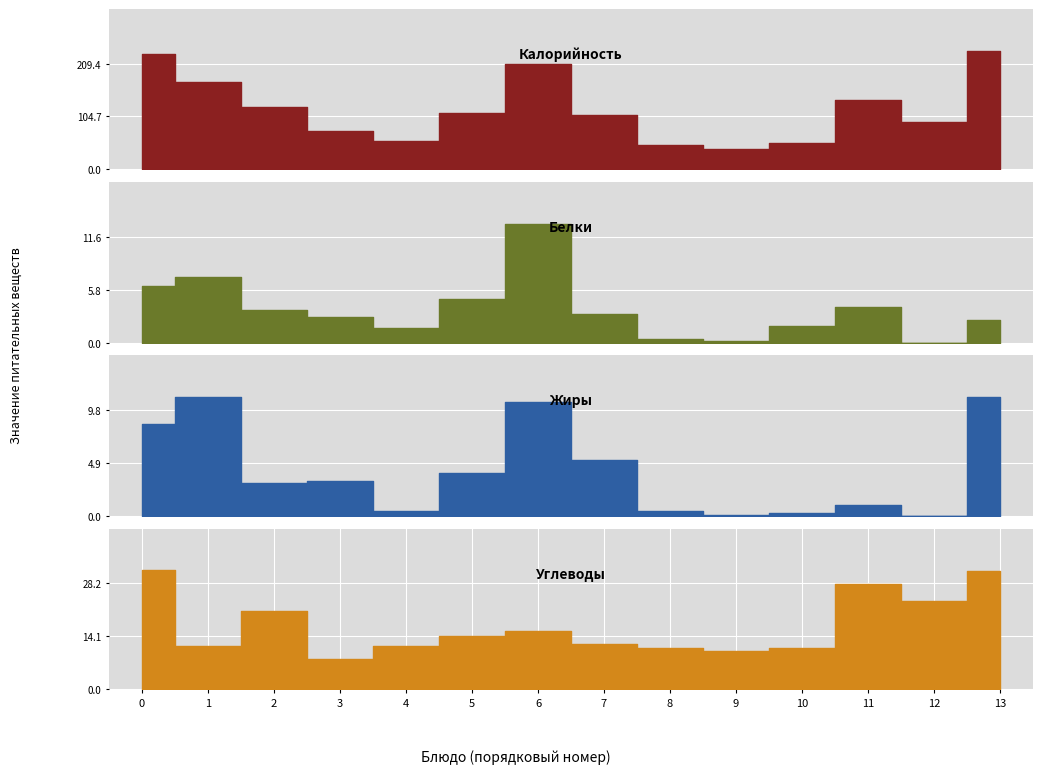

What is the value of the Белки point at the 1st from the left?

6.2